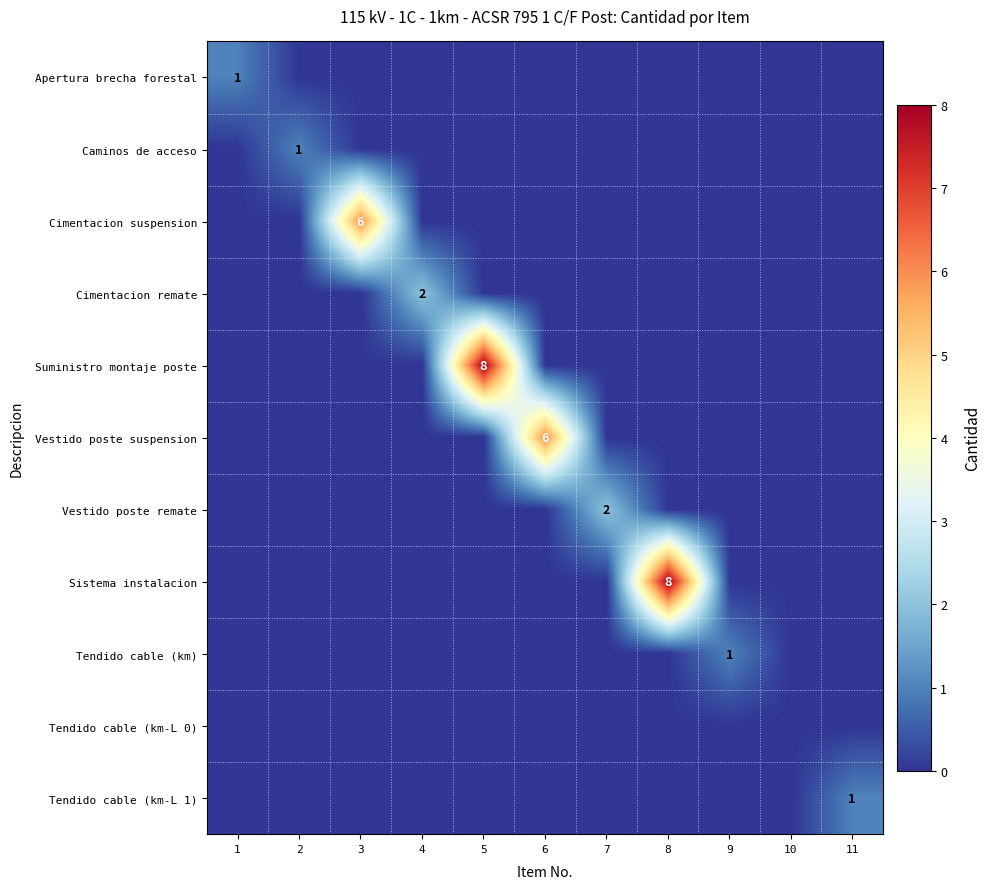

Is the value of Cimentacion suspension at 9 greater than the value of Caminos de acceso at 5?

No